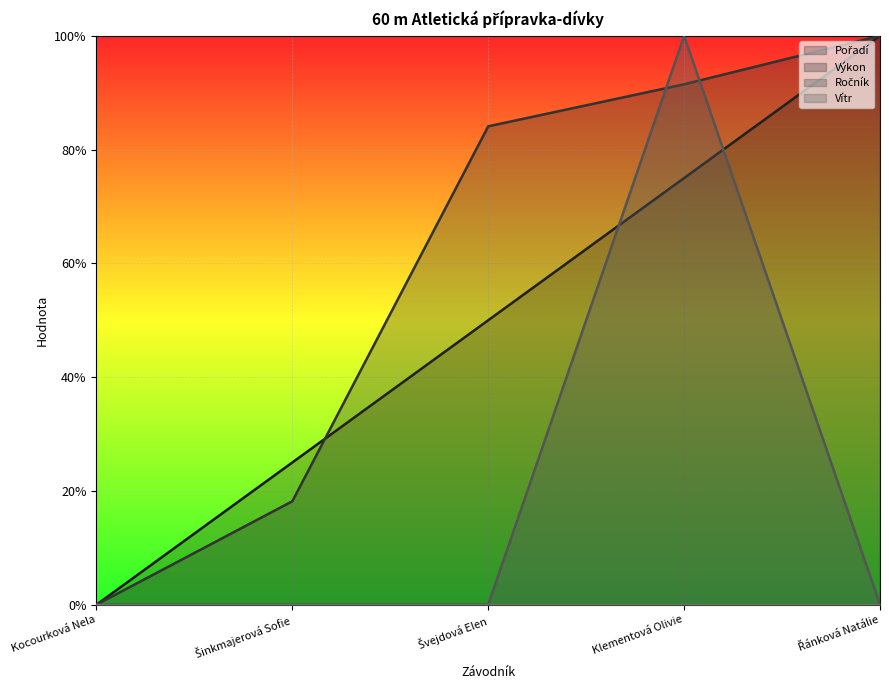

What is the difference between the Ročník values at Klementová Olivie and Řánková Natálie?

1.0